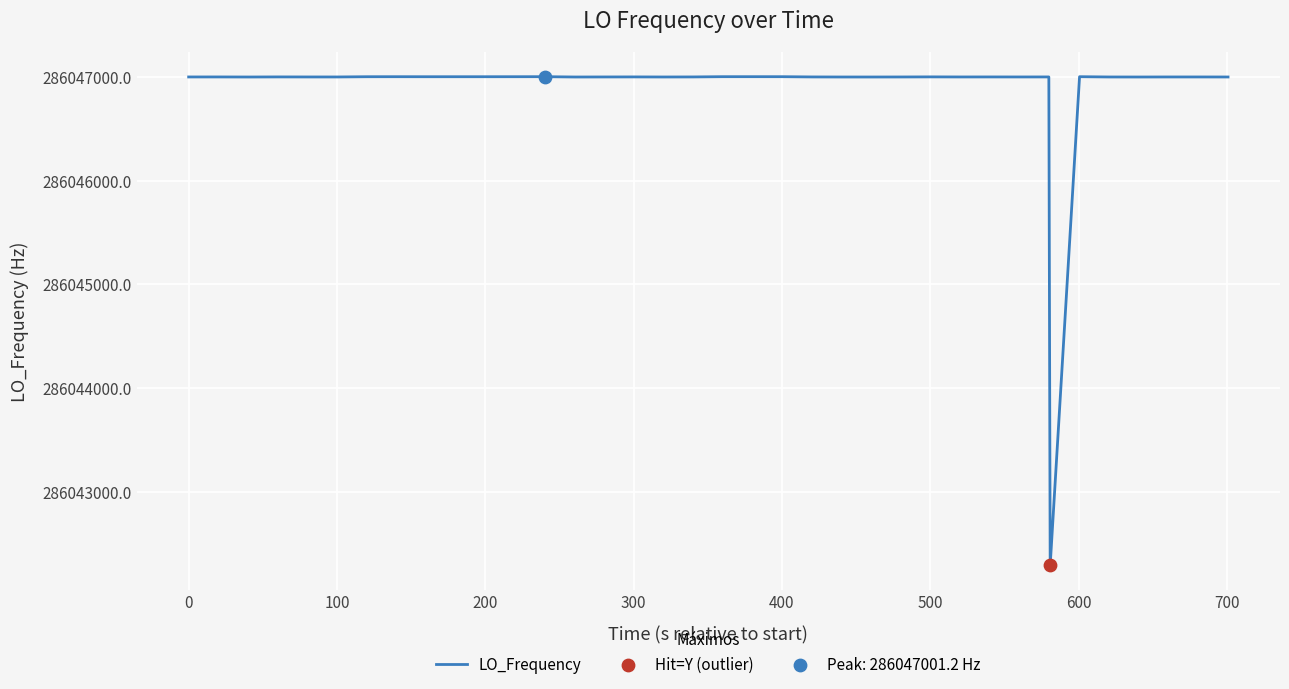

What is the smallest value displayed?

286042288.3